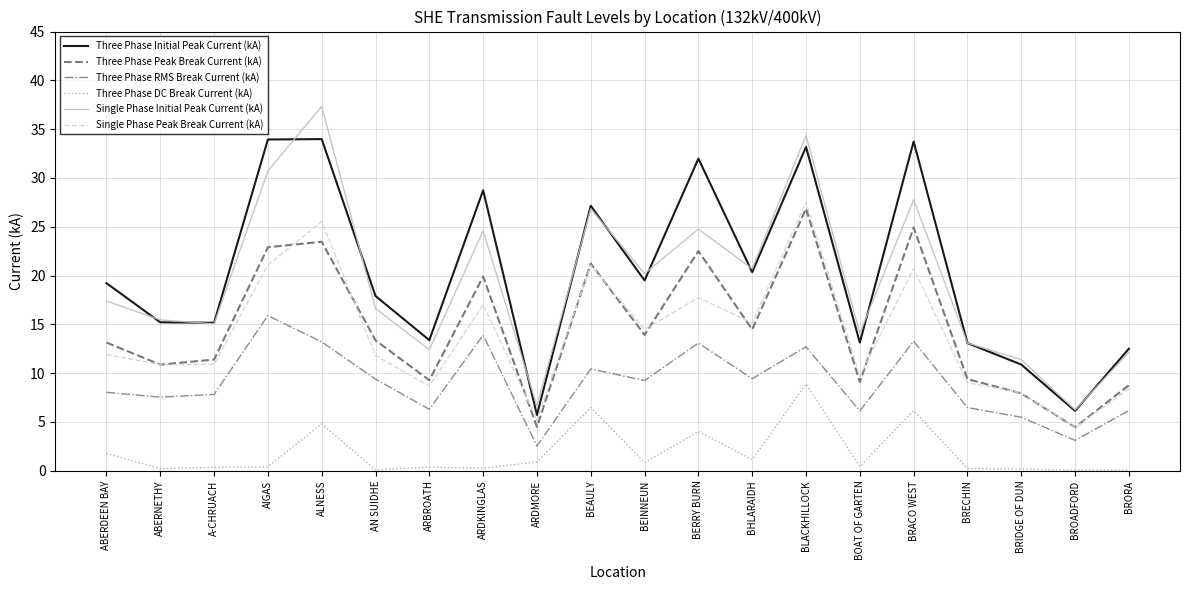

What is the lowest value of the Three Phase Peak Break Current (kA) series?

4.5